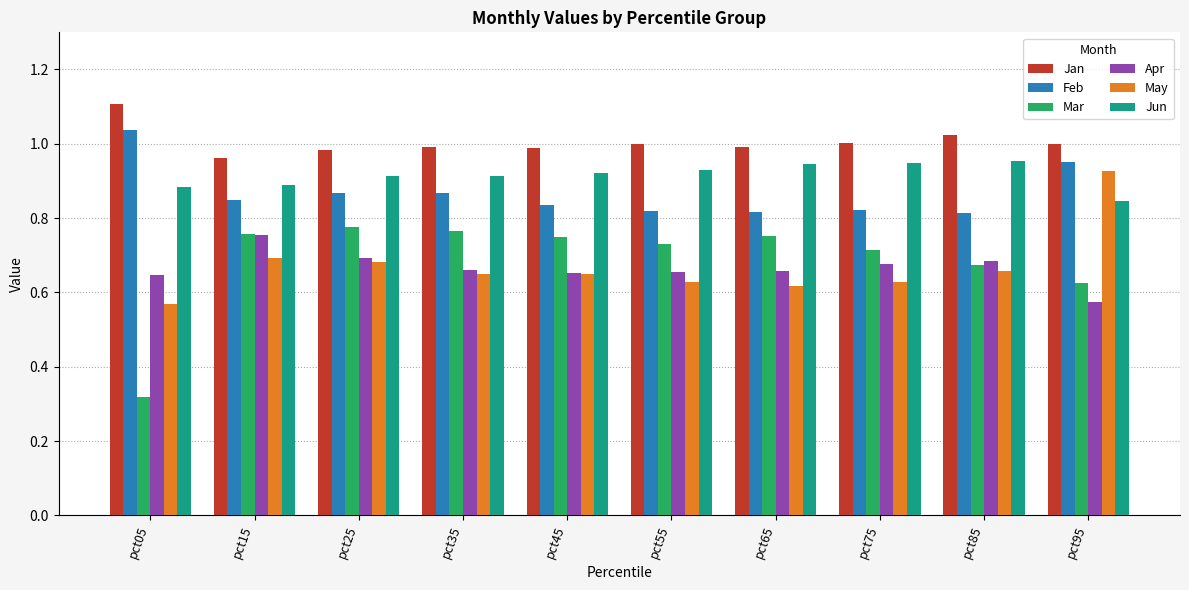

What is the difference between the highest and lowest values at pct65?

0.4